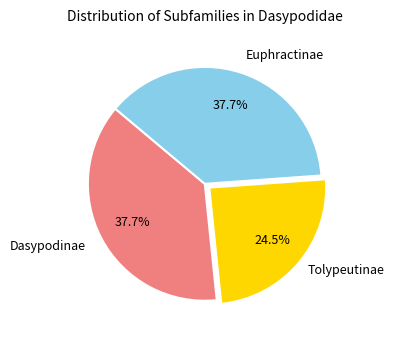

Is there a majority slice in this chart?

No